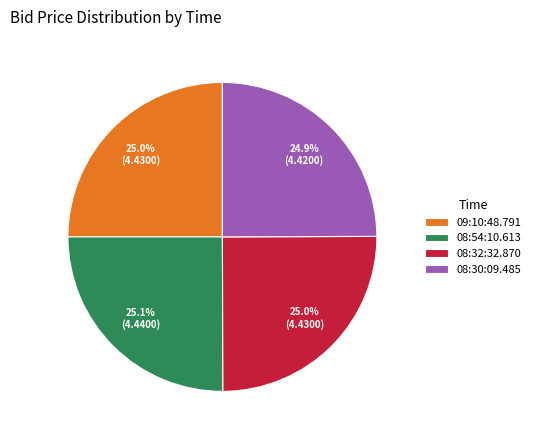

Is there a majority slice in this chart?

No